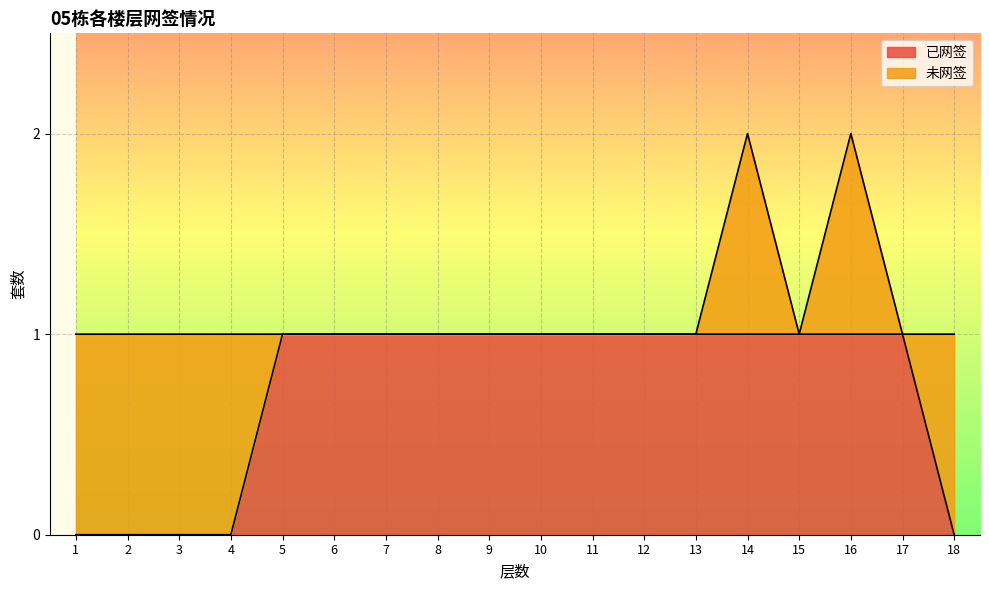

How many values are between 0 and 1?

18